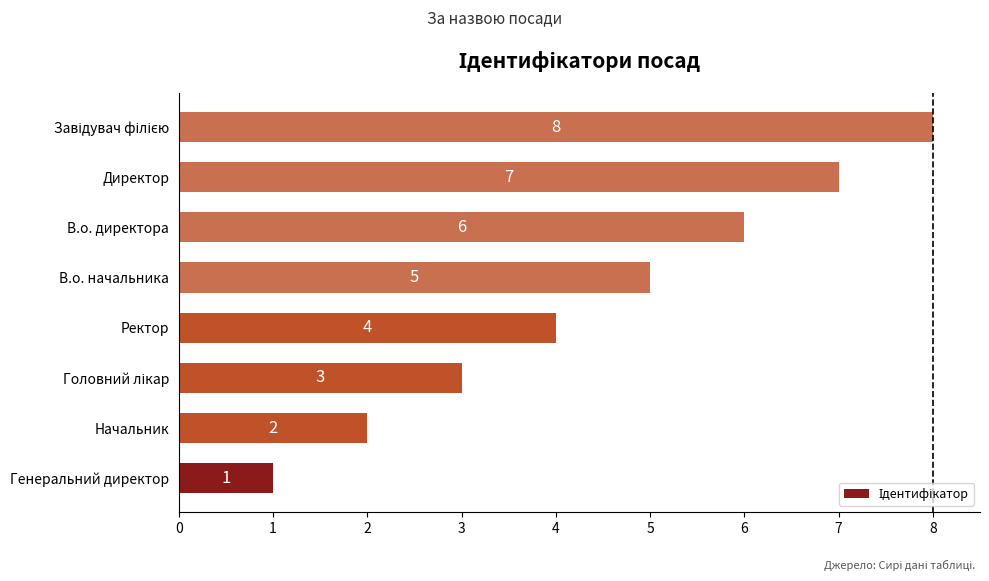

What is the ratio of the value at Начальник to the value at В.о. директора?

0.3